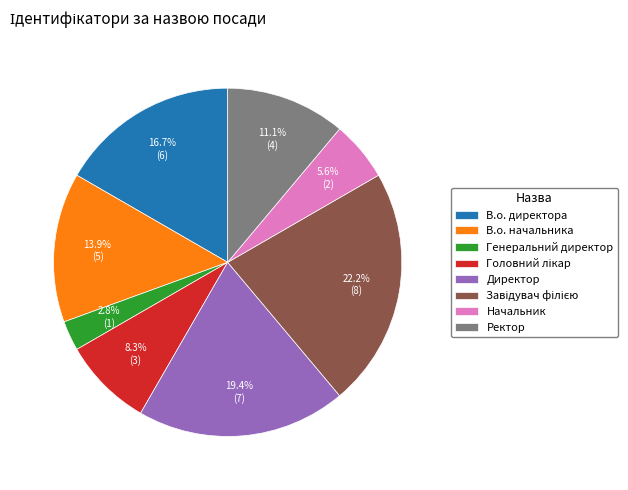

What portion of the pie excludes Директор?

80.6%